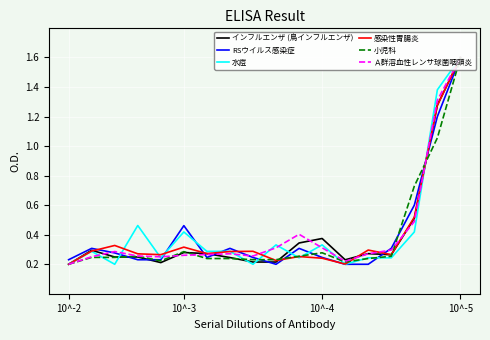

Is the value of 感染性胃腸炎 at 9 greater than the value of RSウイルス感染症 at 10?

No